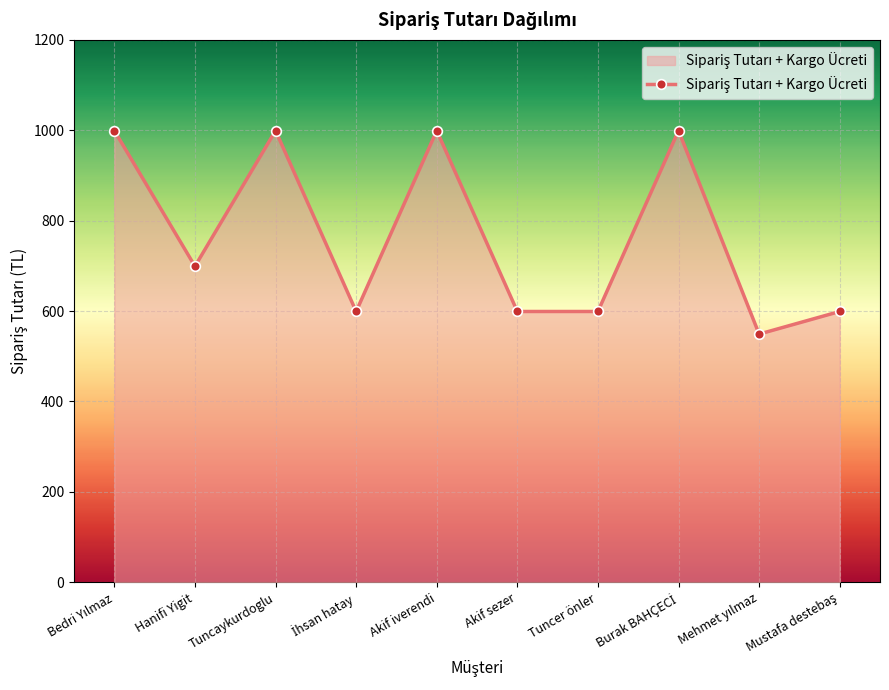

True or false: the data shows 786 at Akif sezer.

False